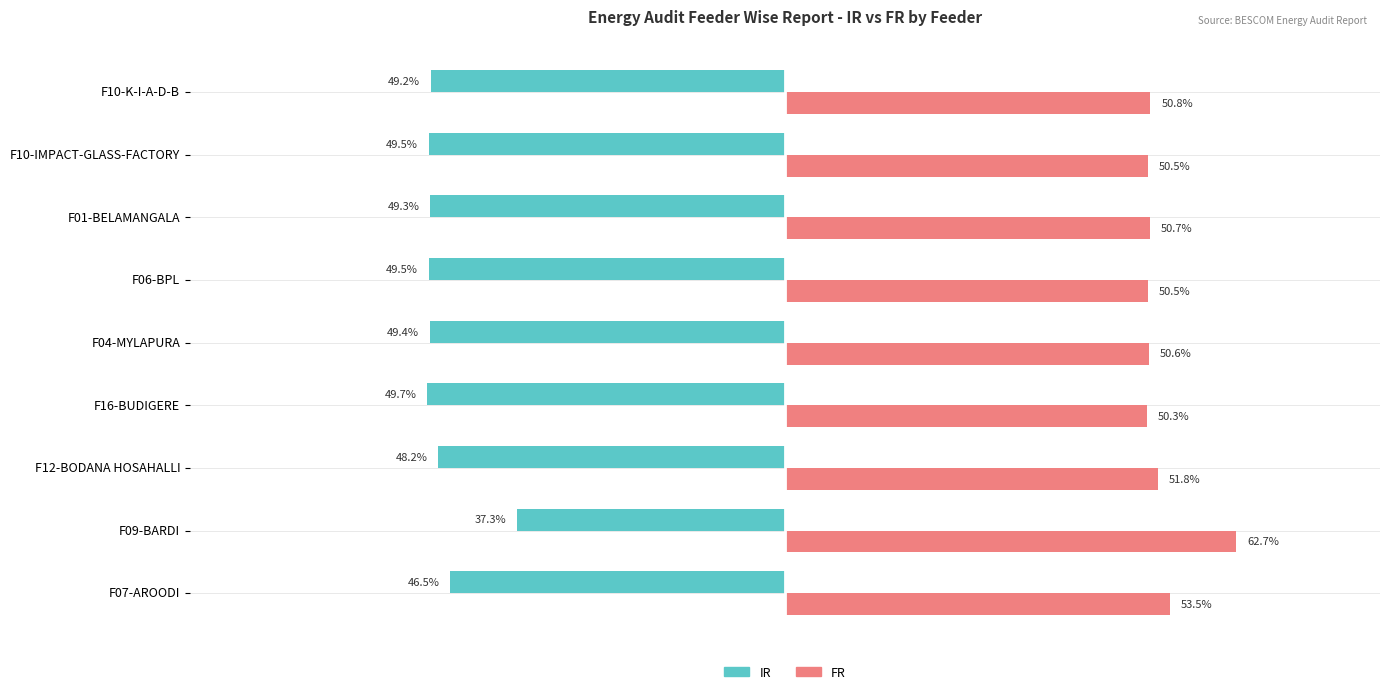

Is the value of IR at F04-MYLAPURA greater than the value of FR at F16-BUDIGERE?

No